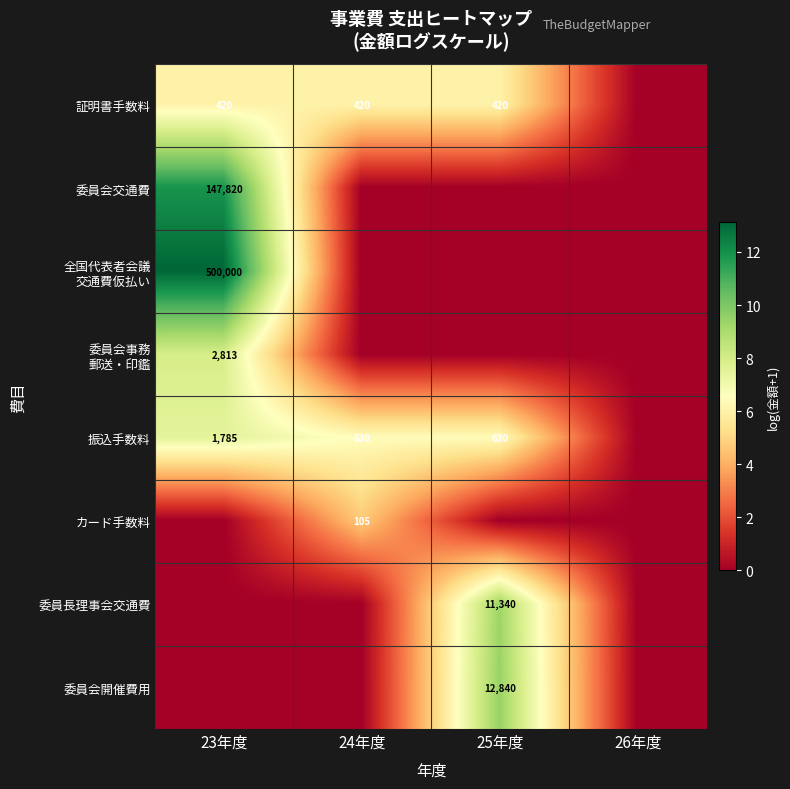

Count the number of categories in the chart.

4